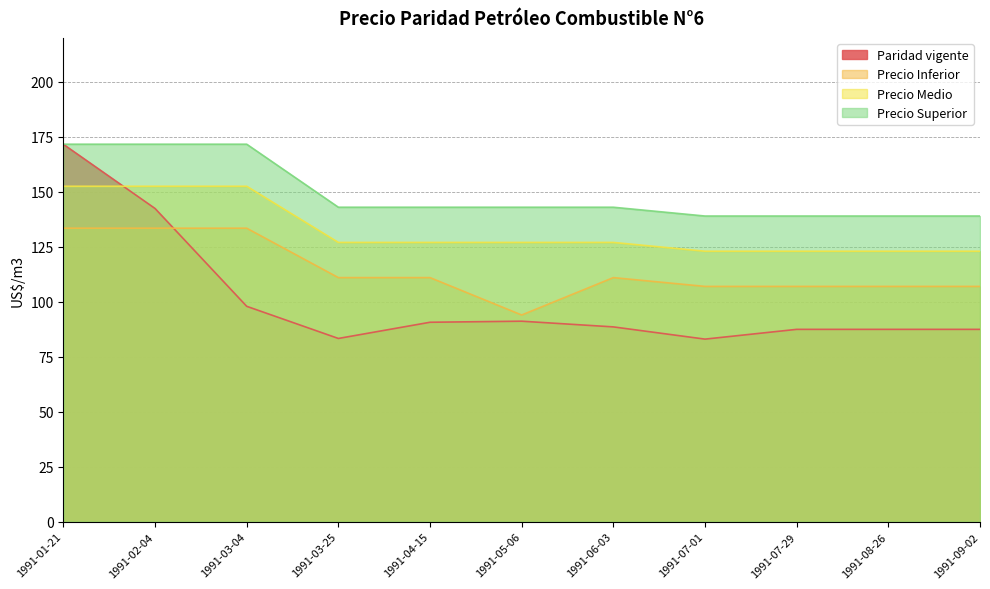

Where is the first local maximum for Precio Inferior?

1991-06-03